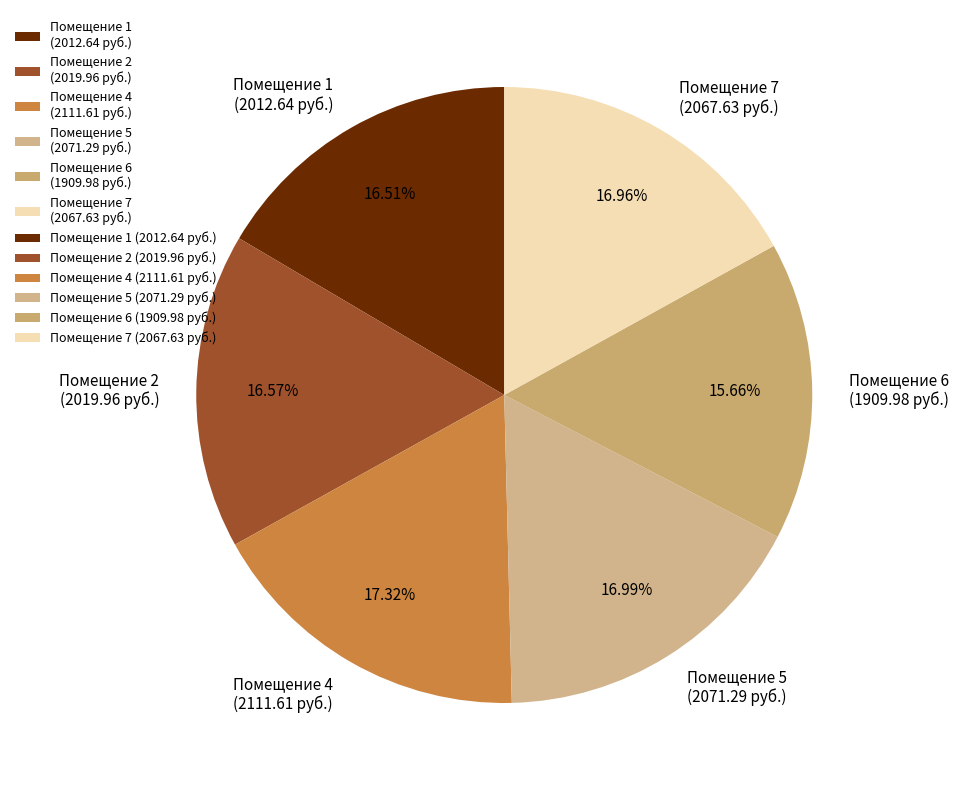

Is the sum of Помещение 1 (2012.64 руб.) and Помещение 2 (2019.96 руб.) greater than half?

No